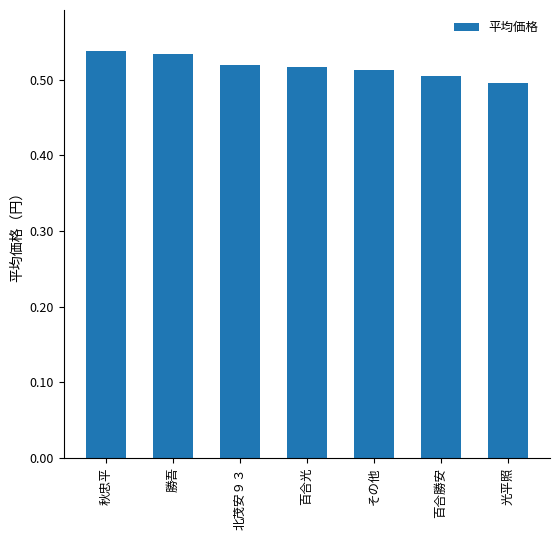

List the labels in order of value, largest first.

秋忠平, 勝吾, 北茂安９３, 百合光, その他, 百合勝安, 光平照